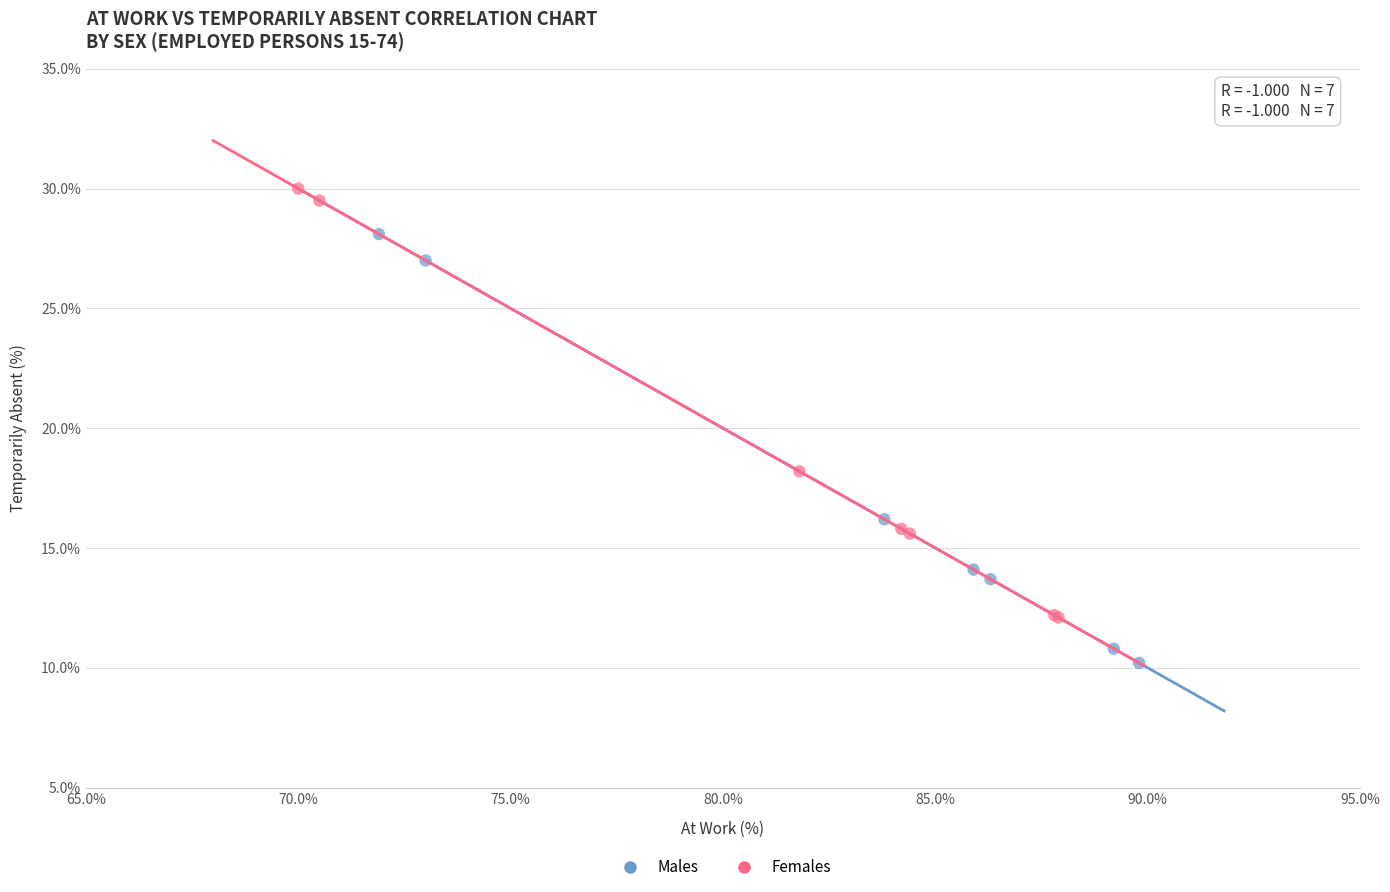

Which series contains the lowest Y value?

Males